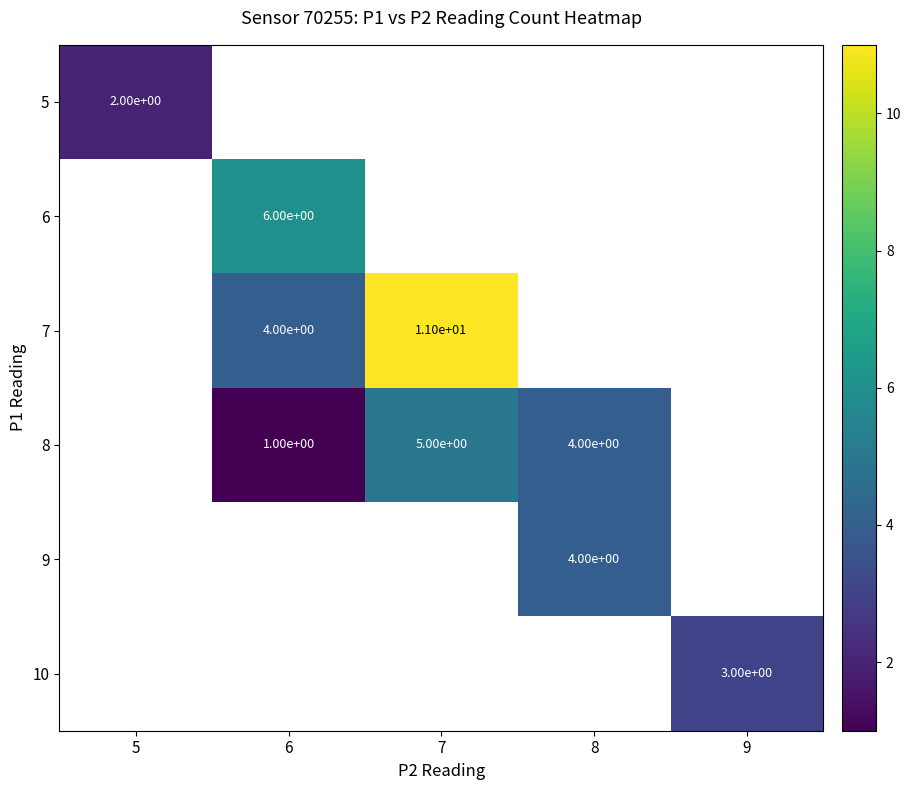

Is it true that 5 equals 1 at 5?

False